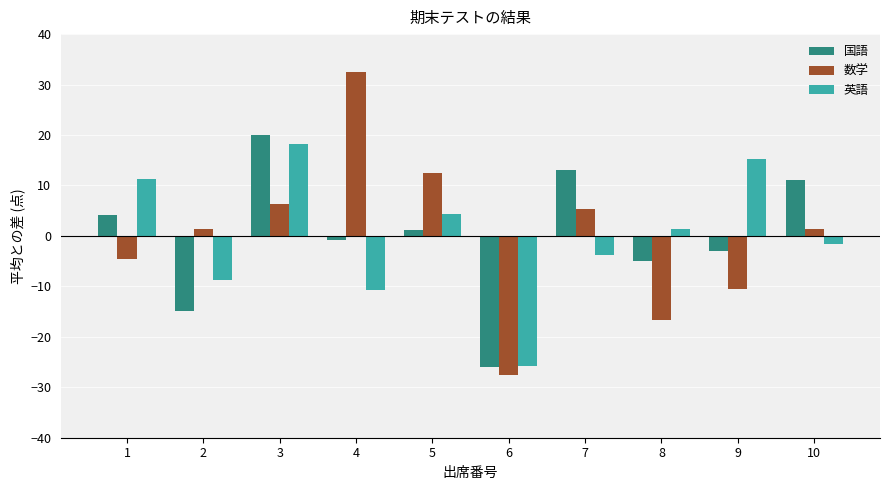

Where does the 英語 series first go above 1?

1